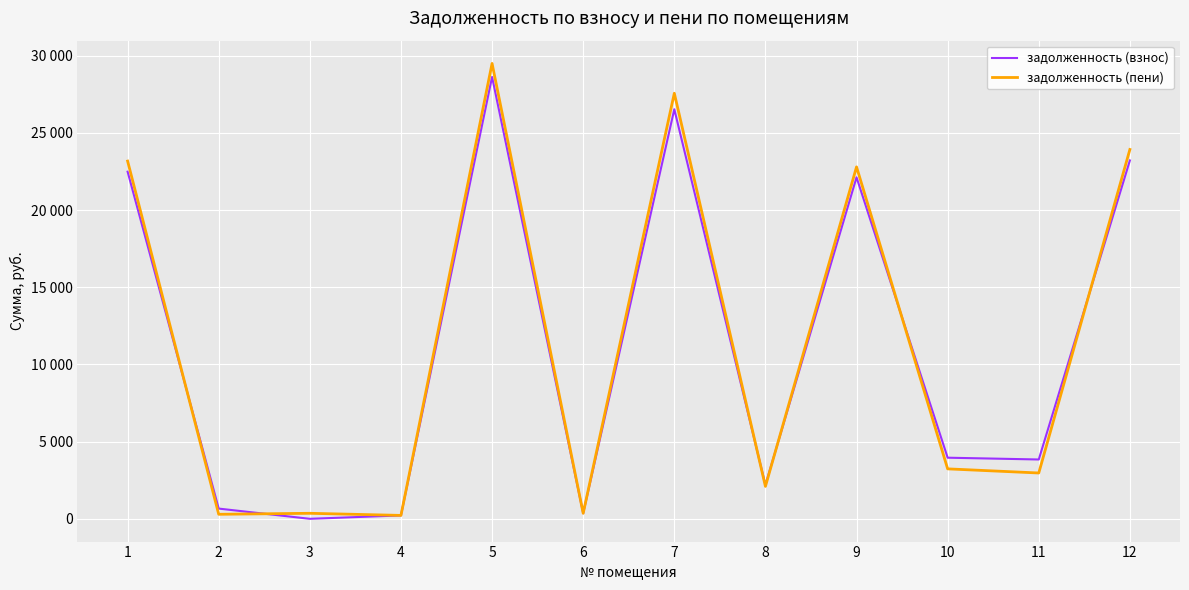

How many times do задолженность (пени) and задолженность (взнос) cross each other?

6